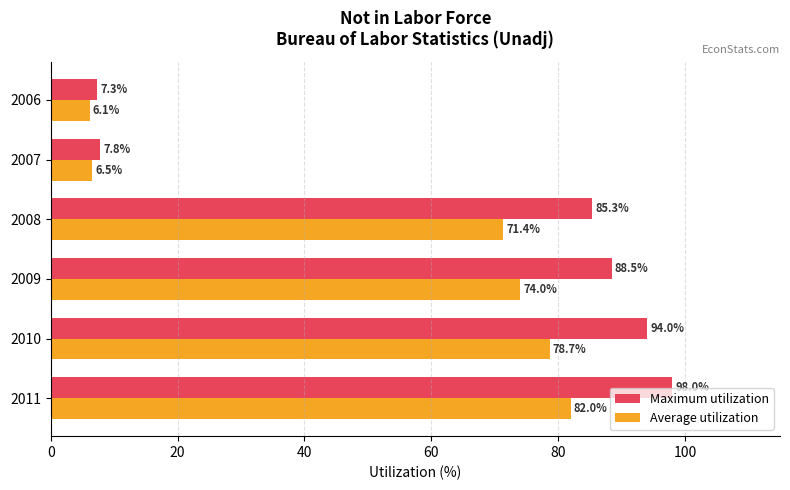

What is the difference between the second highest and second lowest values in the Average utilization series?

72.2